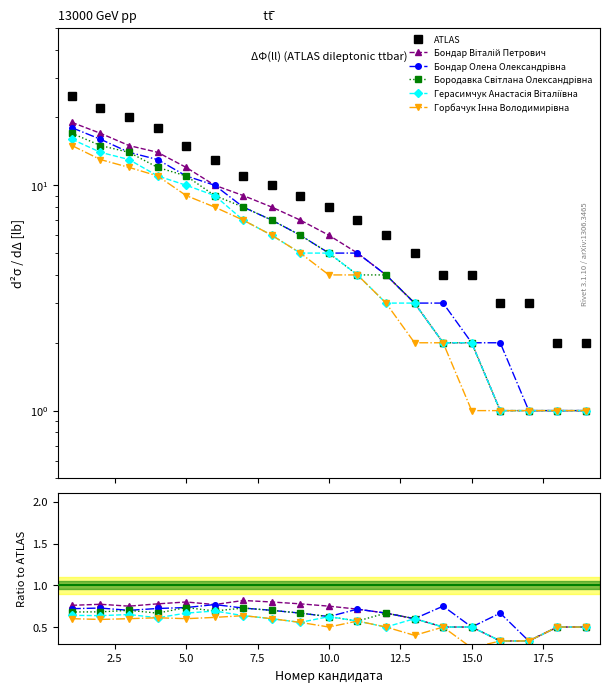

What are all the series names shown in the legend?

ATLAS, Бондар Віталій Петрович, Бондар Олена Олександрівна, Бородавка Світлана Олександрівна, Герасимчук Анастасія Віталіївна, Горбачук Інна Володимирівна